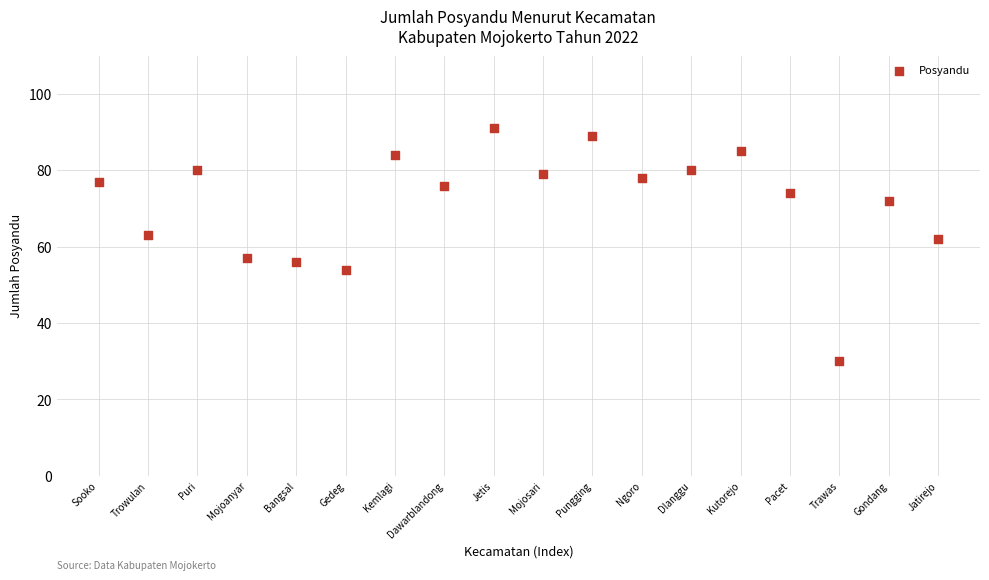

What is the range of Y values (max minus min)?

61